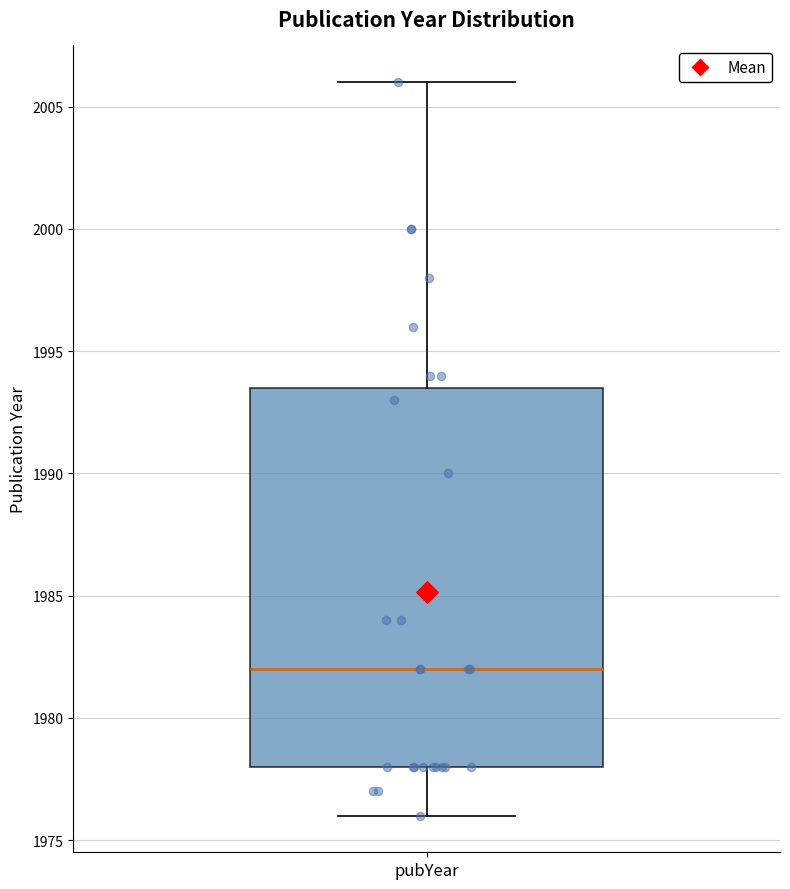

Where is the upper edge of the box for pubYear on the y-axis? The values are not printed on the chart, so give them approximately, as read against the axis.

1993.5